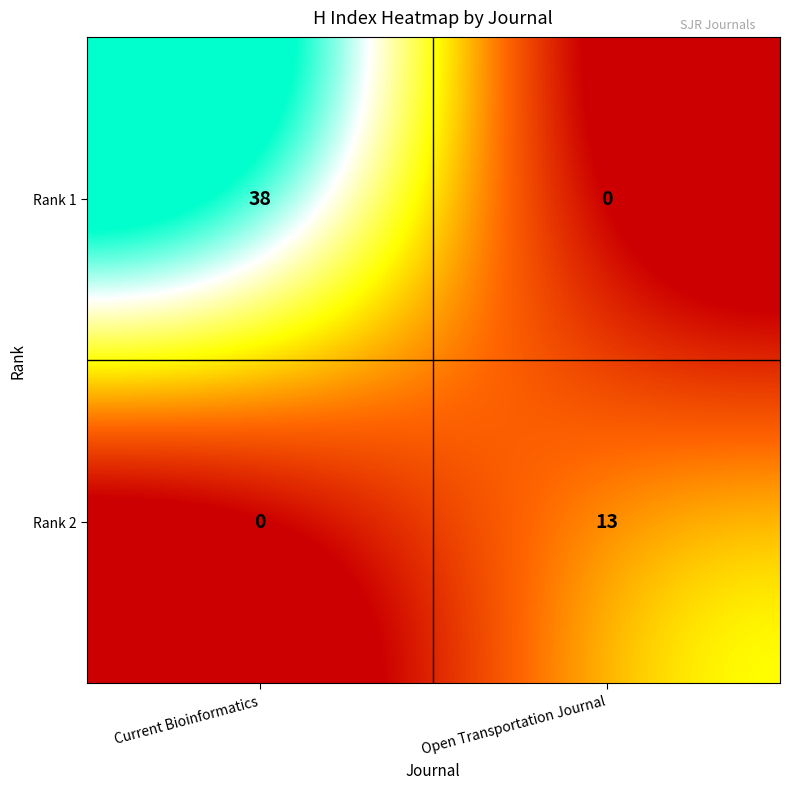

Rank the series by their maximum value, from highest to lowest.

Rank 1, Rank 2